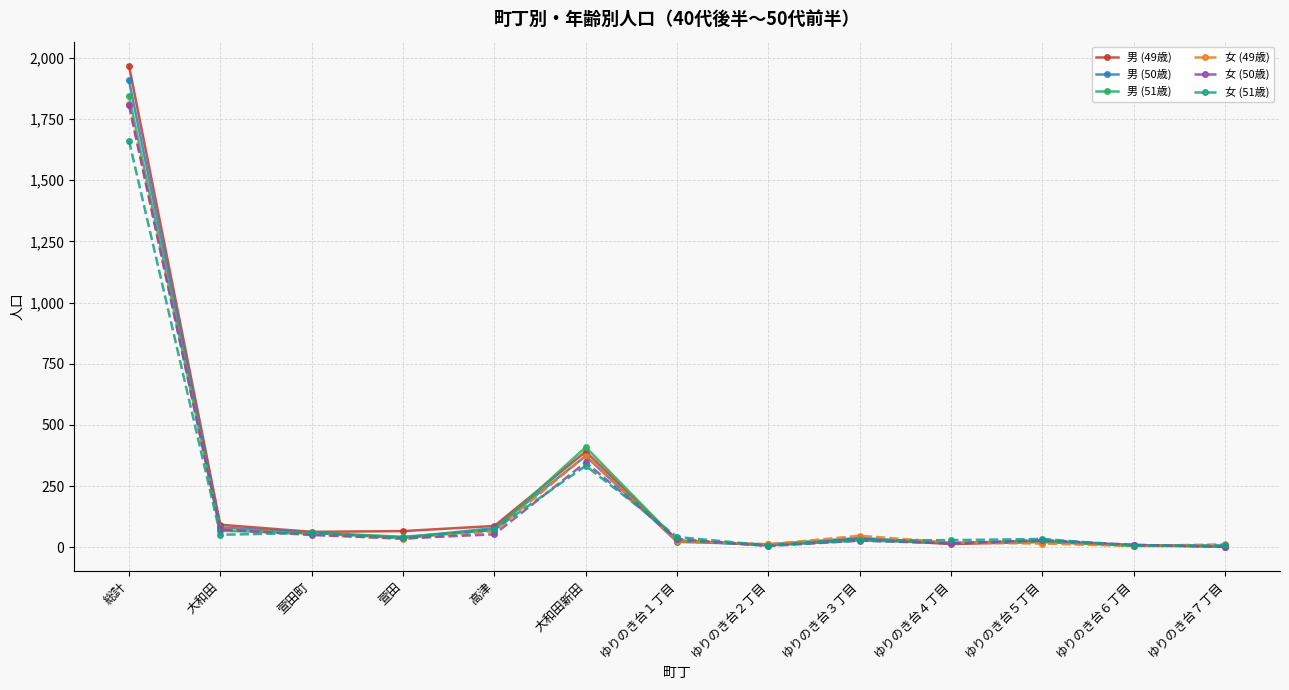

Does the chart display data point markers on the line(s)?

Yes